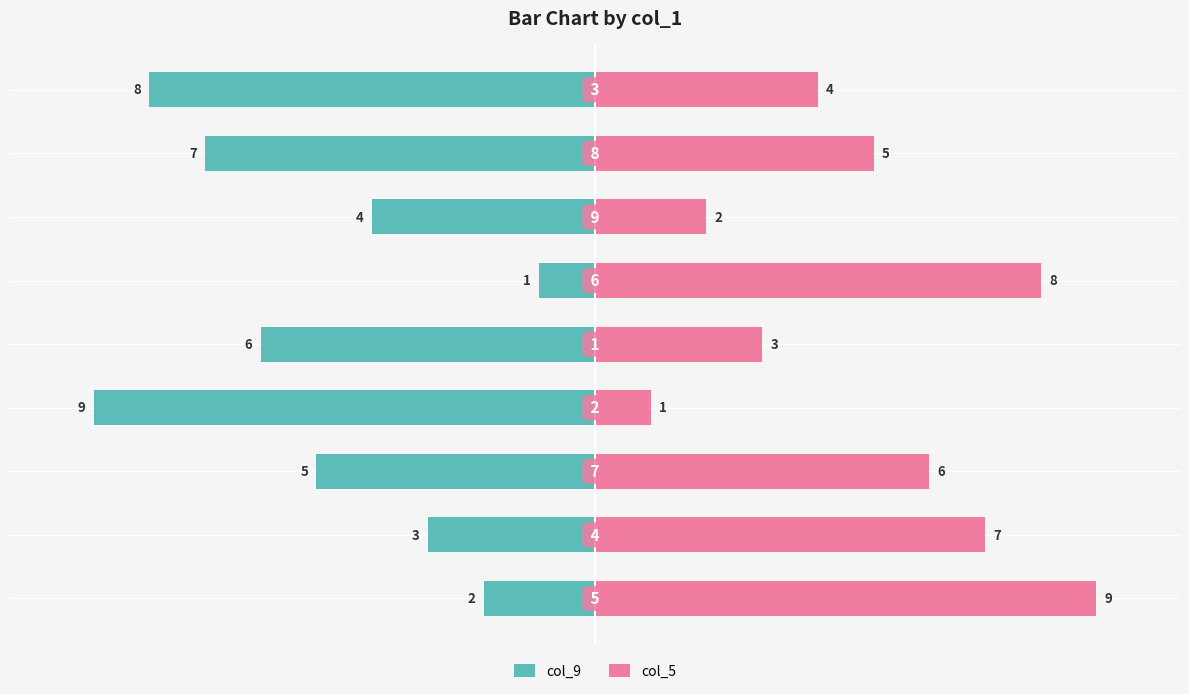

Count the col_9 values in the range -7 to -3.

5